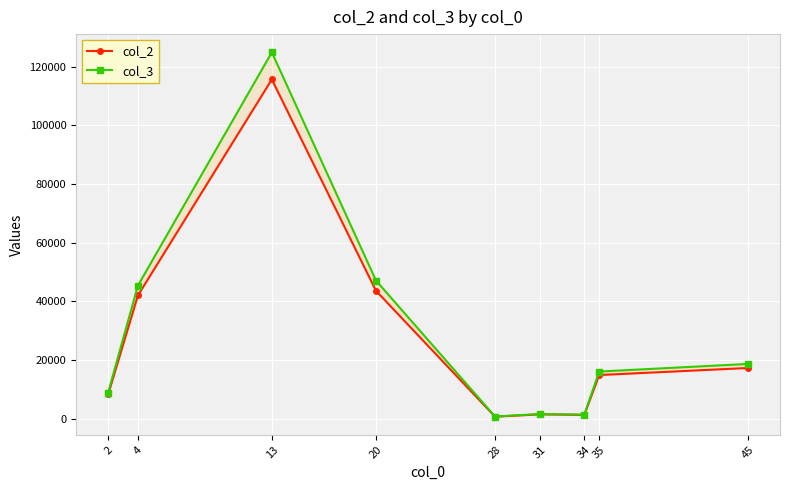

True or false: col_3 and col_2 cross at least once.

False